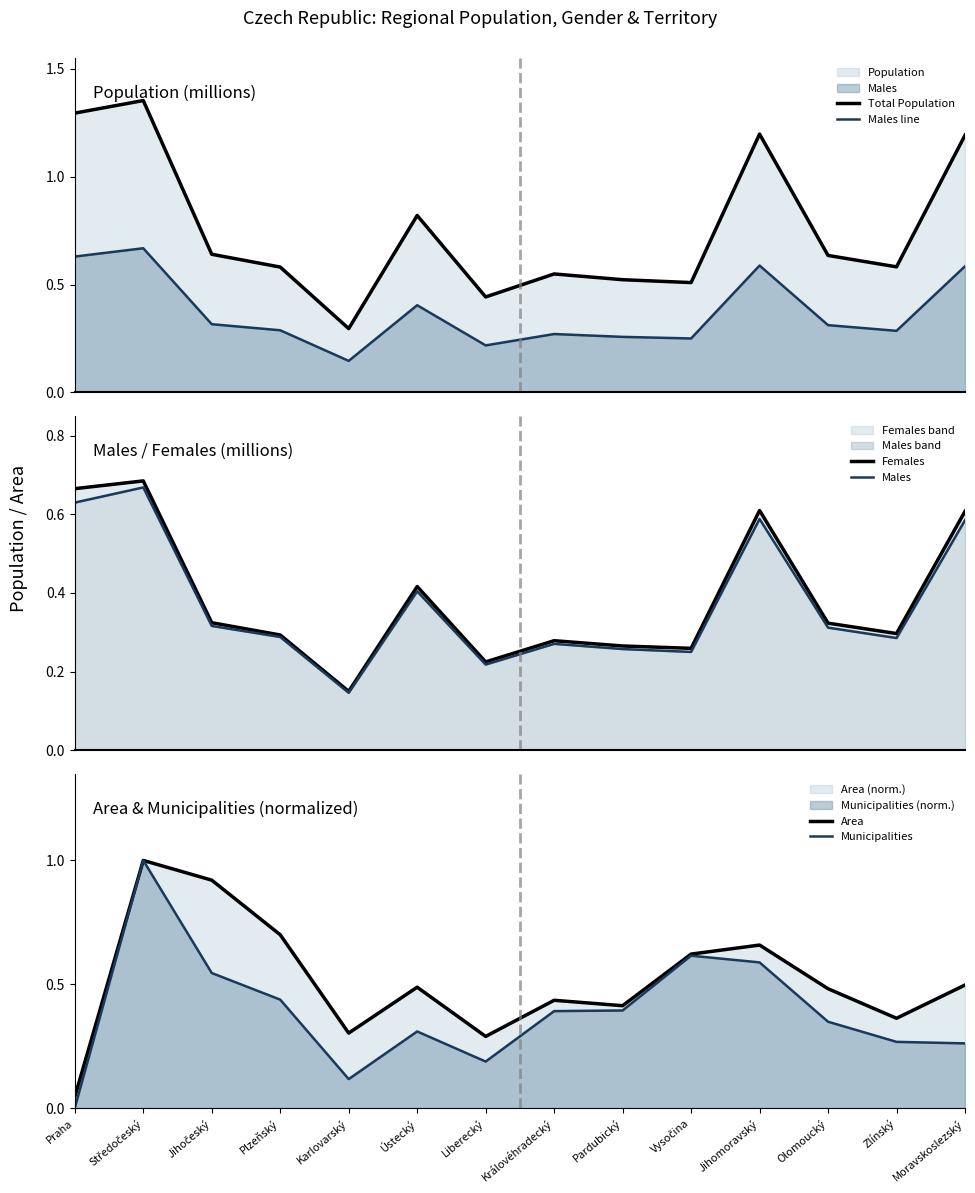

Reading left to right, transcribe all the data shown in this chart.

Total Population: Praha=1.3	Středočeský=1.4	Jihočeský=0.6	Plzeňský=0.6	Karlovarský=0.3	Ústecký=0.8	Liberecký=0.4	Královéhradecký=0.5	Pardubický=0.5	Vysočina=0.5	Jihomoravský=1.2	Olomoucký=0.6	Zlínský=0.6	Moravskoslezský=1.2
Males line: Praha=0.6	Středočeský=0.7	Jihočeský=0.3	Plzeňský=0.3	Karlovarský=0.1	Ústecký=0.4	Liberecký=0.2	Královéhradecký=0.3	Pardubický=0.3	Vysočina=0.2	Jihomoravský=0.6	Olomoucký=0.3	Zlínský=0.3	Moravskoslezský=0.6
Females: Praha=0.7	Středočeský=0.7	Jihočeský=0.3	Plzeňský=0.3	Karlovarský=0.1	Ústecký=0.4	Liberecký=0.2	Královéhradecký=0.3	Pardubický=0.3	Vysočina=0.3	Jihomoravský=0.6	Olomoucký=0.3	Zlínský=0.3	Moravskoslezský=0.6
Males: Praha=0.6	Středočeský=0.7	Jihočeský=0.3	Plzeňský=0.3	Karlovarský=0.1	Ústecký=0.4	Liberecký=0.2	Královéhradecký=0.3	Pardubický=0.3	Vysočina=0.2	Jihomoravský=0.6	Olomoucký=0.3	Zlínský=0.3	Moravskoslezský=0.6
Area: Praha=0.0	Středočeský=1.0	Jihočeský=0.9	Plzeňský=0.7	Karlovarský=0.3	Ústecký=0.5	Liberecký=0.3	Královéhradecký=0.4	Pardubický=0.4	Vysočina=0.6	Jihomoravský=0.7	Olomoucký=0.5	Zlínský=0.4	Moravskoslezský=0.5
Municipalities: Praha=0.0	Středočeský=1.0	Jihočeský=0.5	Plzeňský=0.4	Karlovarský=0.1	Ústecký=0.3	Liberecký=0.2	Královéhradecký=0.4	Pardubický=0.4	Vysočina=0.6	Jihomoravský=0.6	Olomoucký=0.3	Zlínský=0.3	Moravskoslezský=0.3